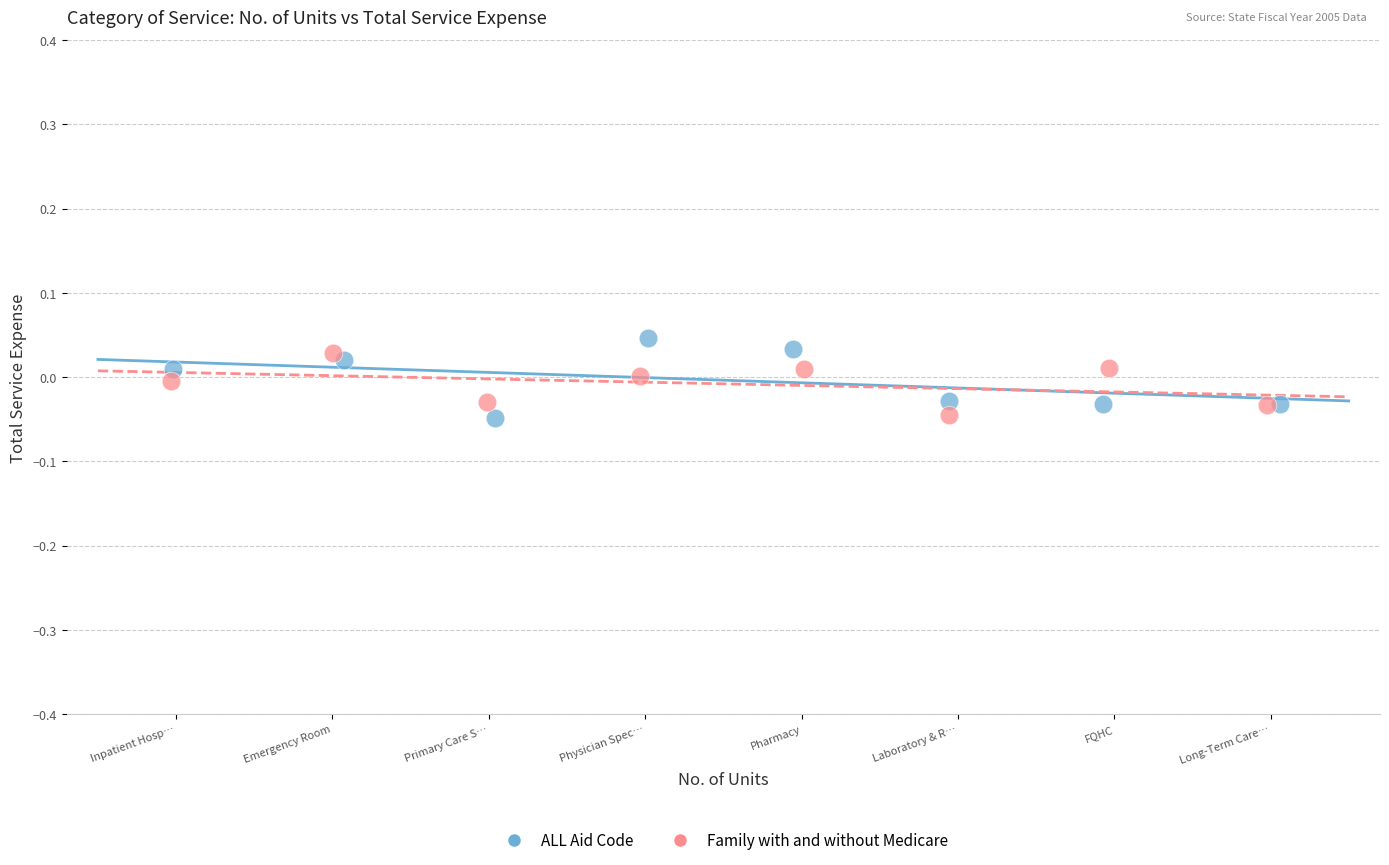

Which series has the widest spread of Y values?

ALL Aid Code